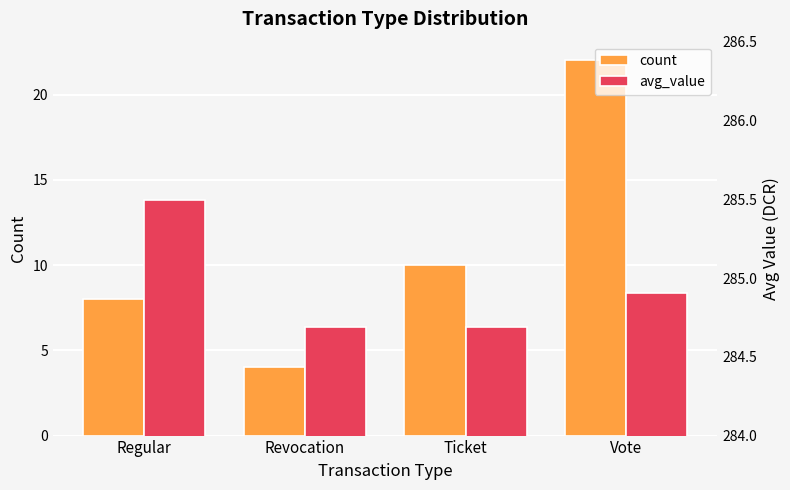

What is the sum of the count values at Regular and Ticket?

18.0